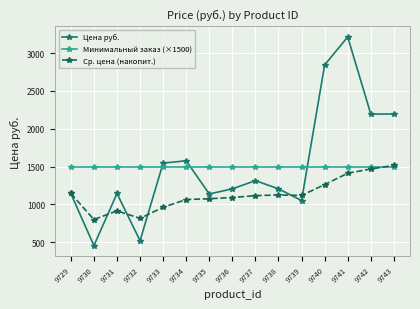

Is this an area chart (filled region under the line)?

No